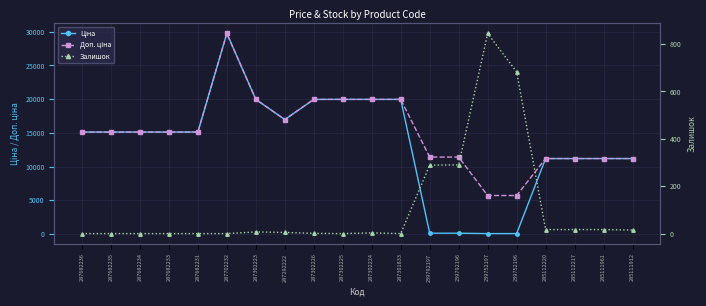

At how many categories does at least one series exceed 11331?

14